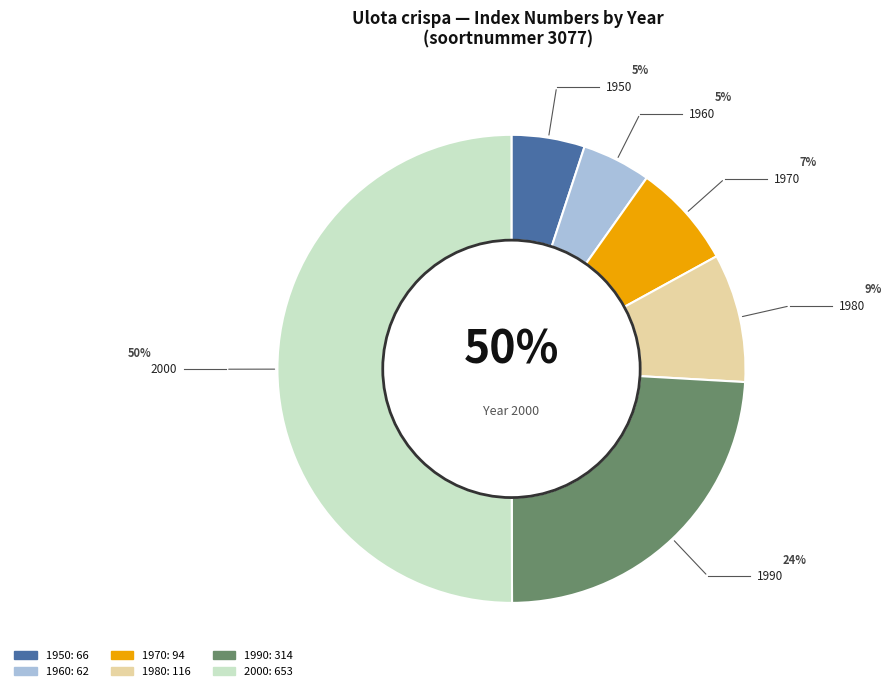

Does any single category account for the majority?

Yes